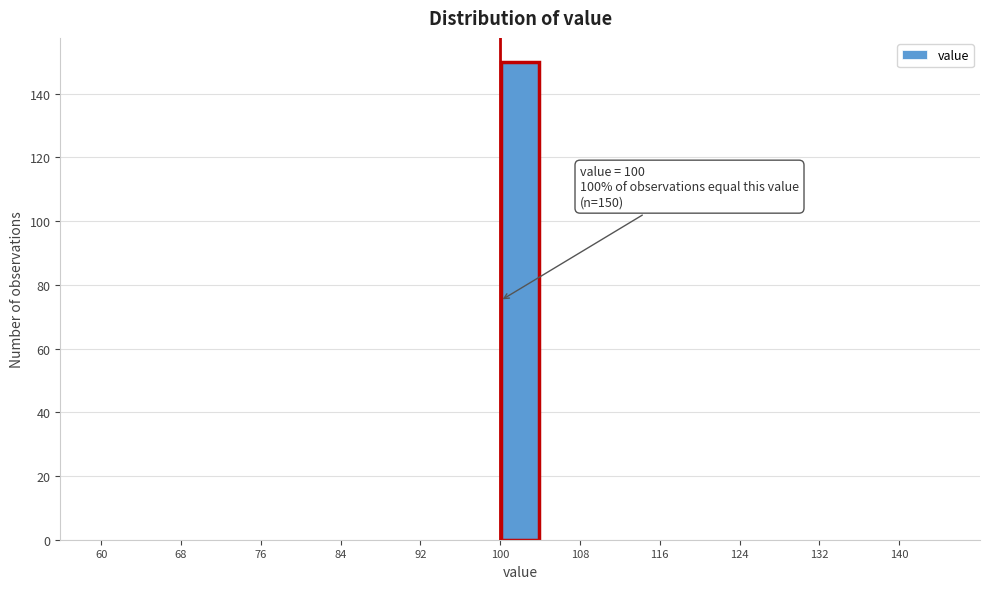

Over which range of the x-axis is the bar tallest?

100 to 104